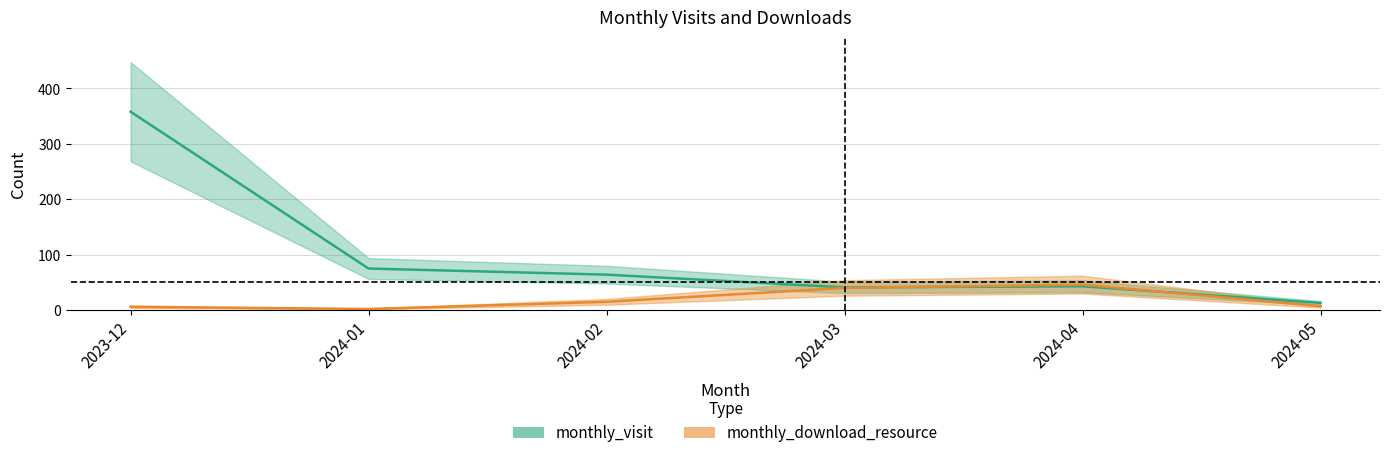

What is the difference between the maximum and minimum values in the monthly_visit series?

345